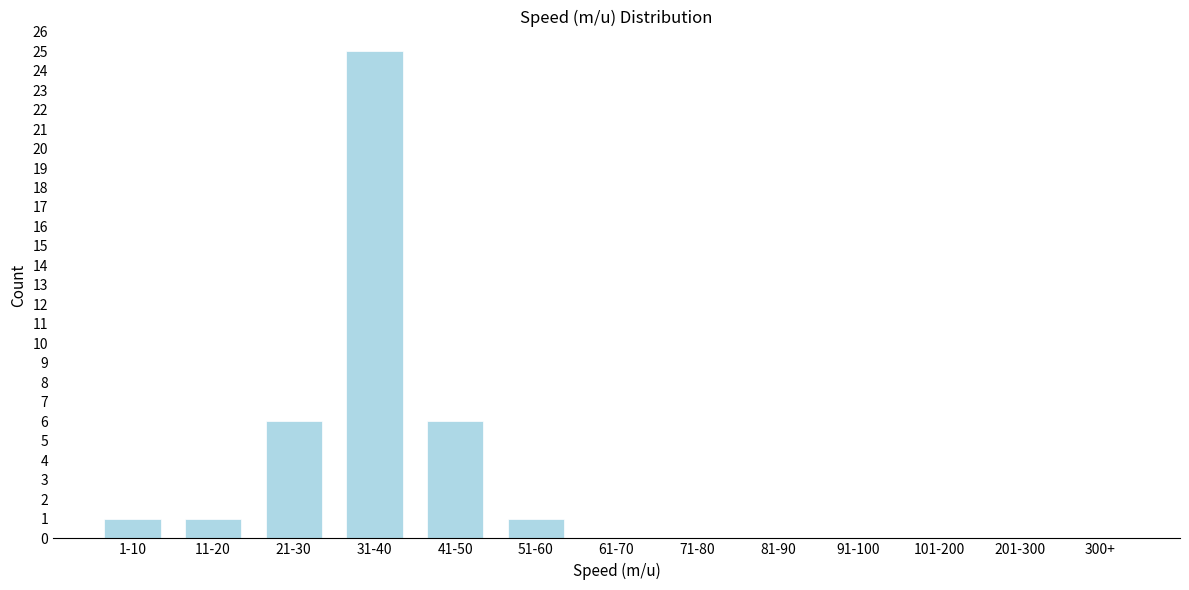

Reading left to right, what are all the values shown in this chart?

1-10=1	11-20=1	21-30=6	31-40=25	41-50=6	51-60=1	61-70=0	71-80=0	81-90=0	91-100=0	101-200=0	201-300=0	300+=0